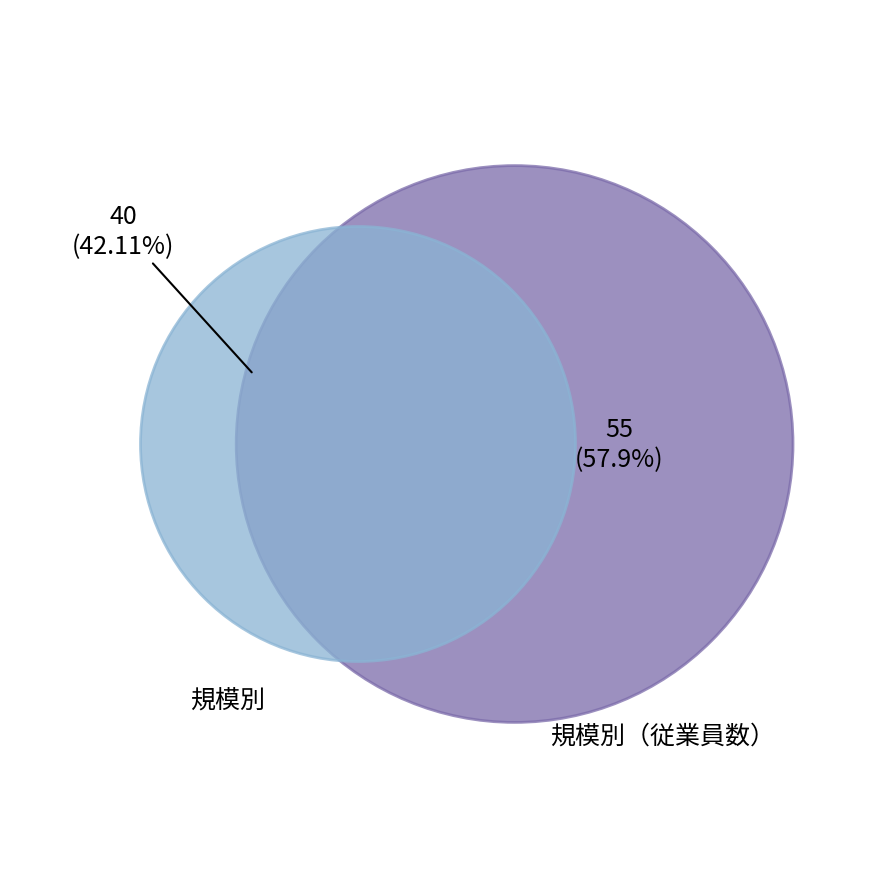

Does any single category account for the majority?

Yes